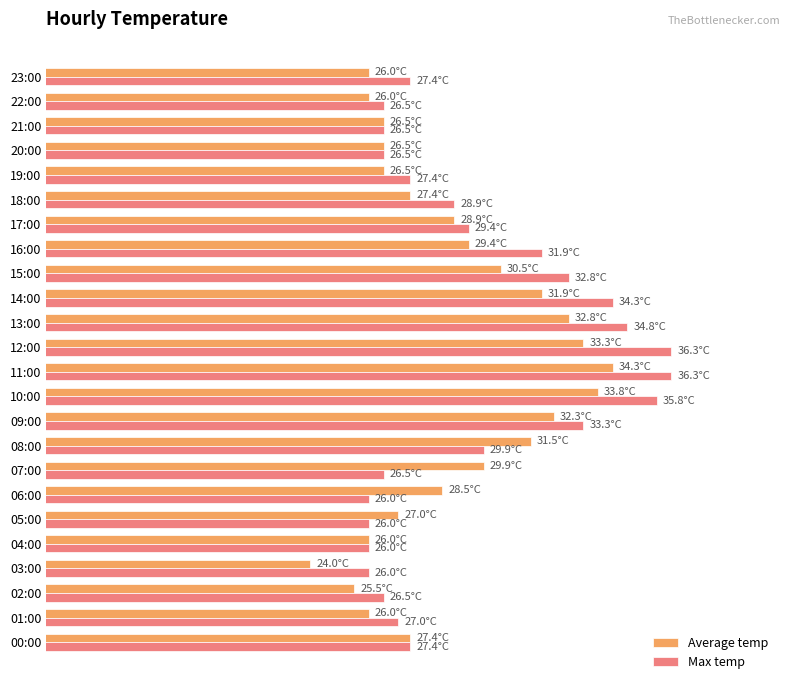

Which series has the widest spread of values?

Average temp